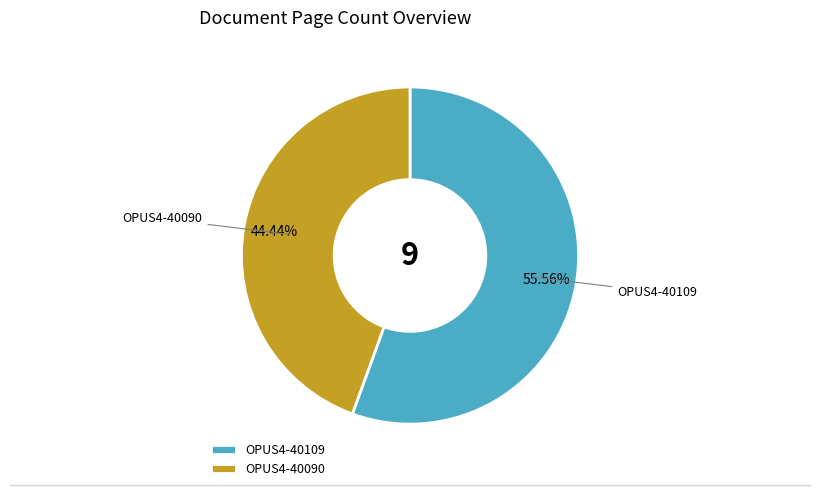

How many segments does this pie chart have?

2